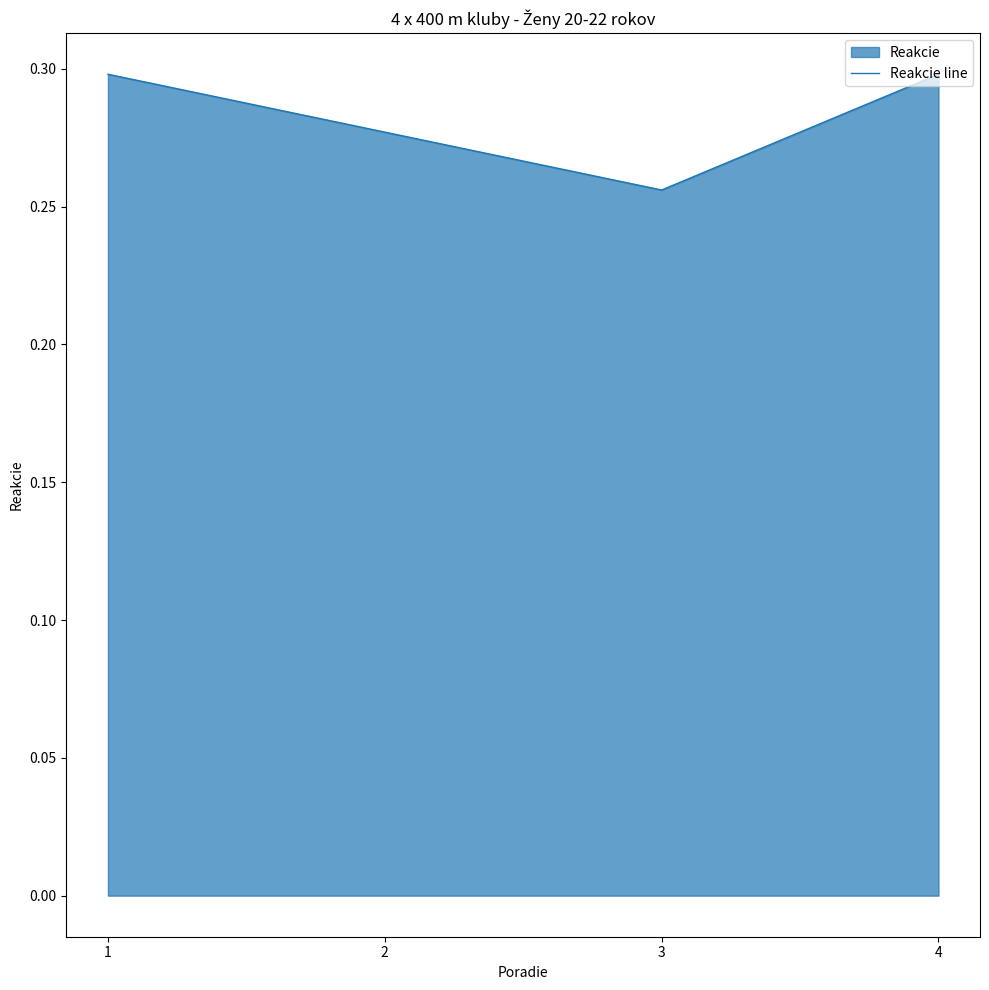

True or false: there are more than 1 points higher than both neighbors.

False